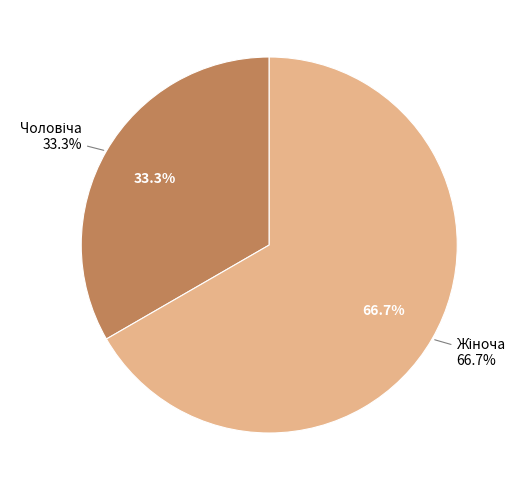

To the nearest percent, what is the difference between the Жіноча and Чоловіча slice percentages?

33%